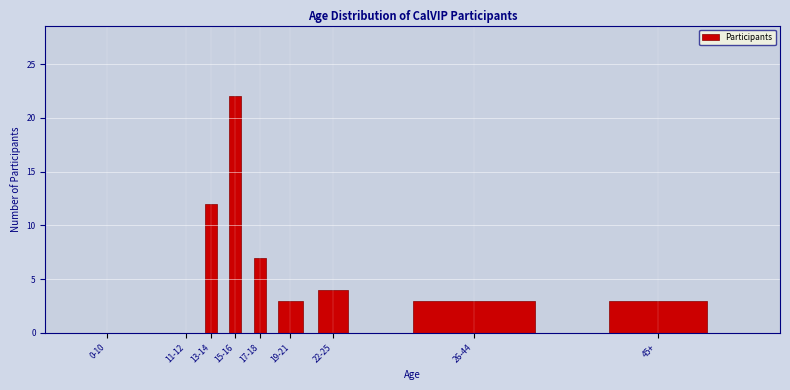

Reading left to right, list all the values displayed in this chart.

0-10=0	11-12=0	13-14=12	15-16=22	17-18=7	19-21=3	22-25=4	26-44=3	45+=3